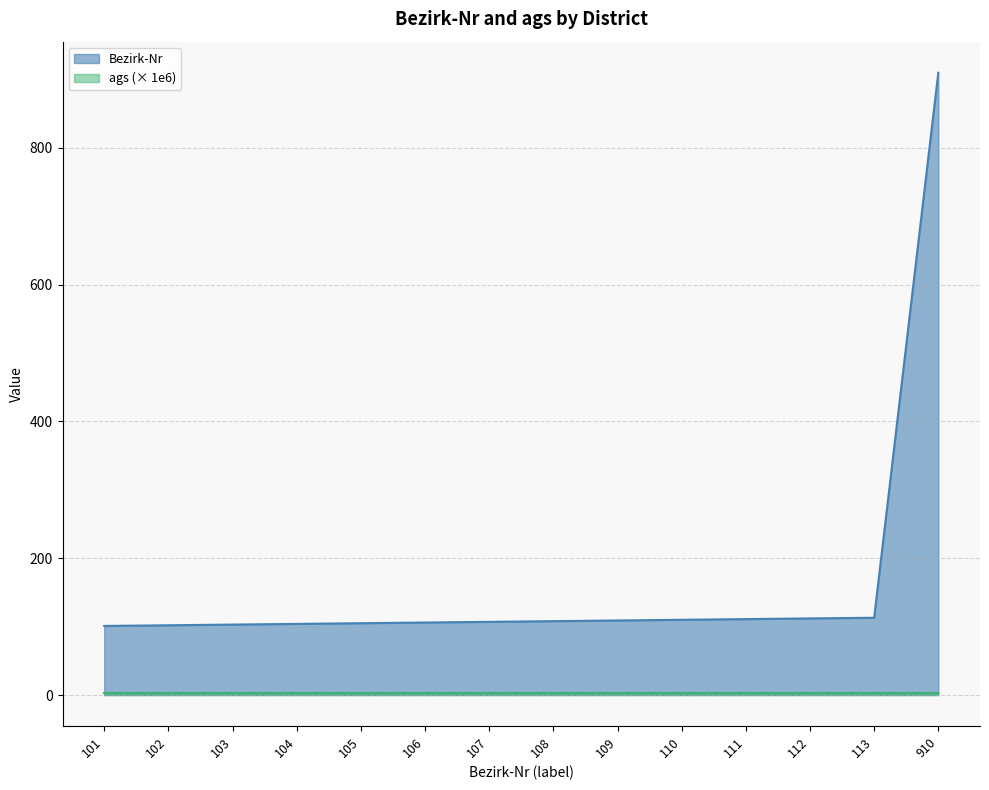

What value does the data have at 113, to the nearest 100?

100